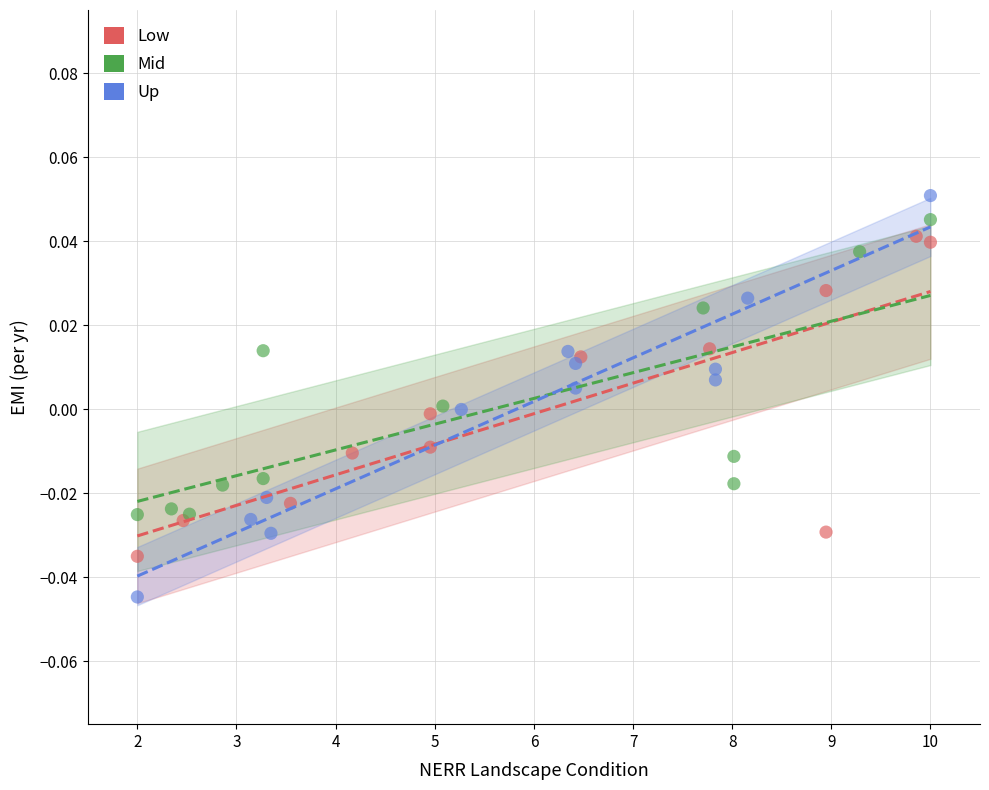

What are all the series names shown in the legend?

Low, Mid, Up